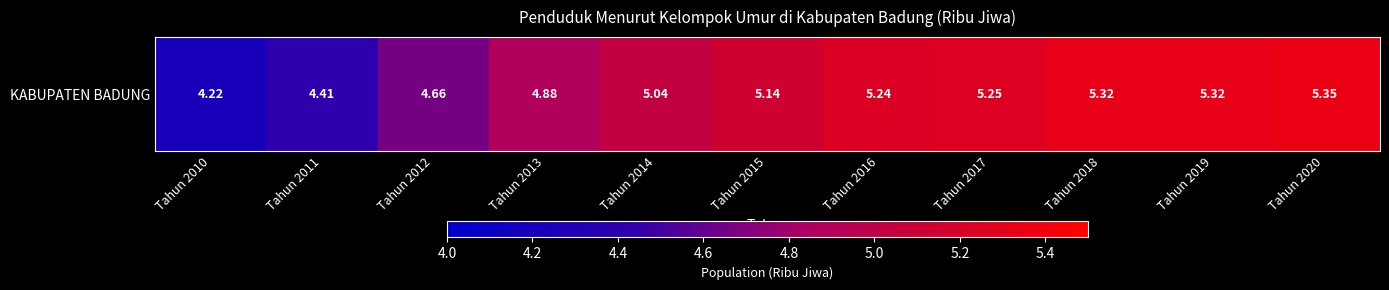

Which category has the lowest value across all series?

Tahun 2010